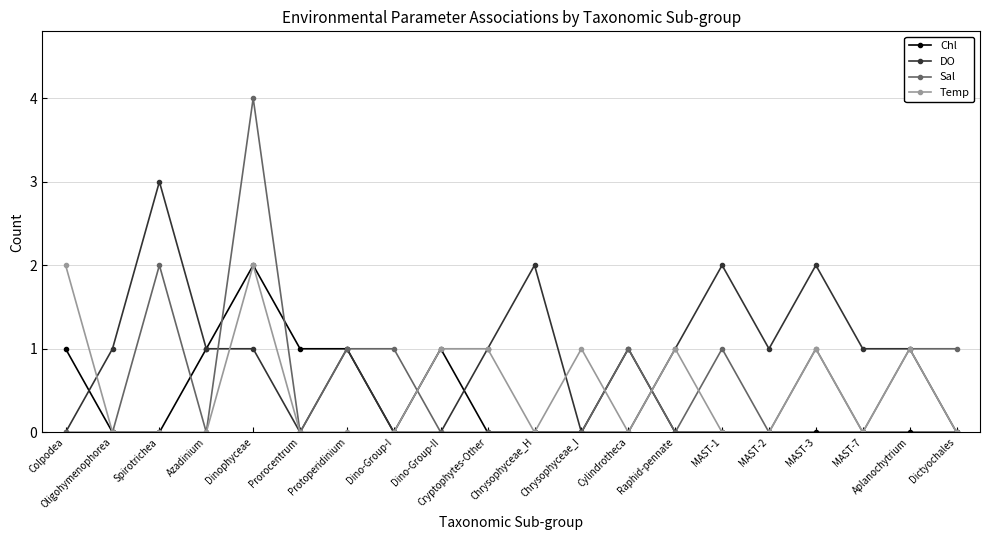

Is the value of Chl at Dino-Group-II greater than the value of Temp at Dinophyceae?

No